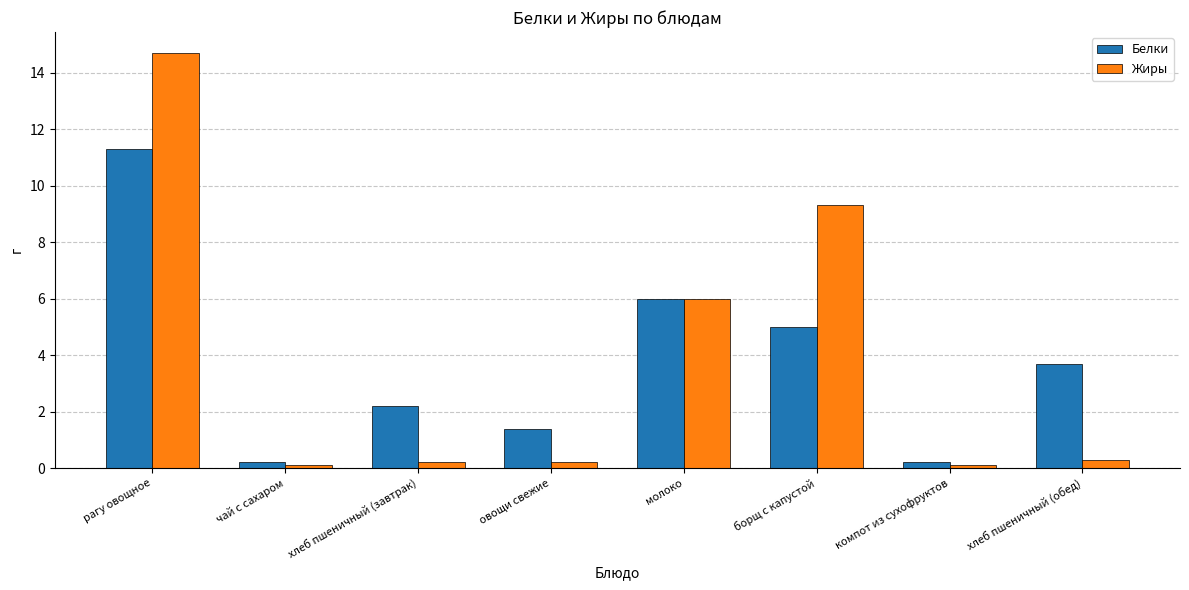

What is the label of the 8th bar from the left?

хлеб пшеничный (обед)